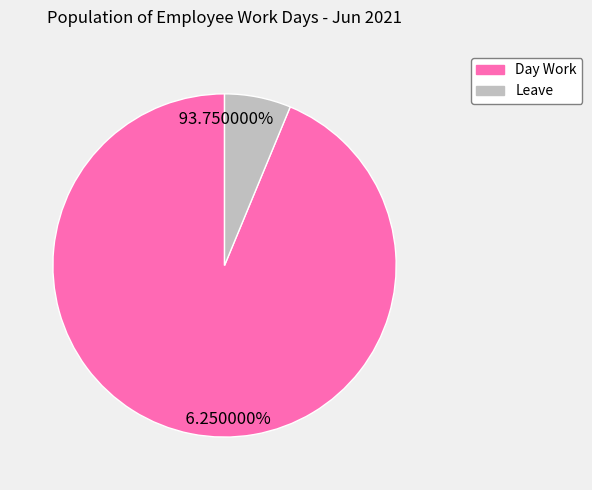

Which category accounts for the majority?

Day Work